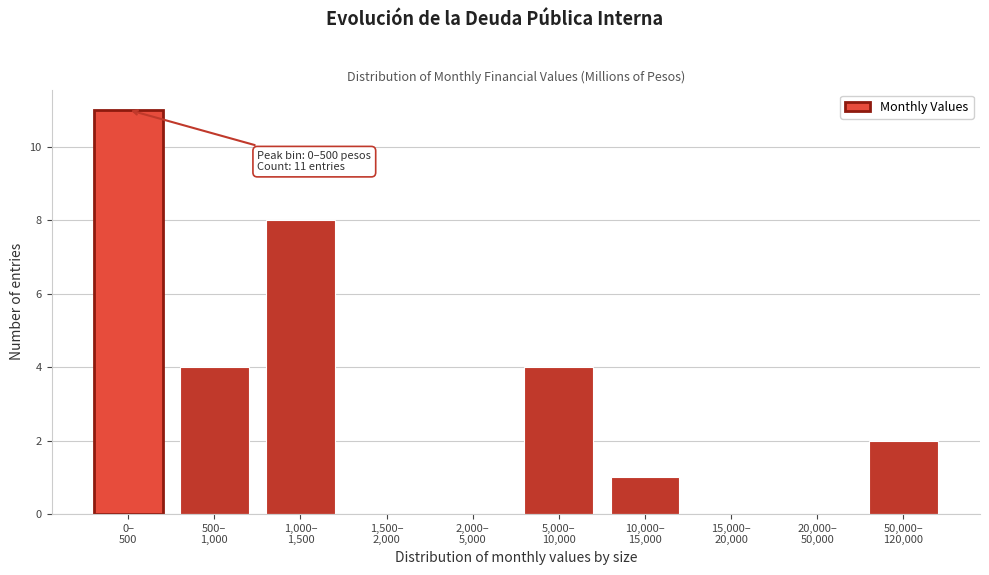

What is the maximum value shown in the chart?

11